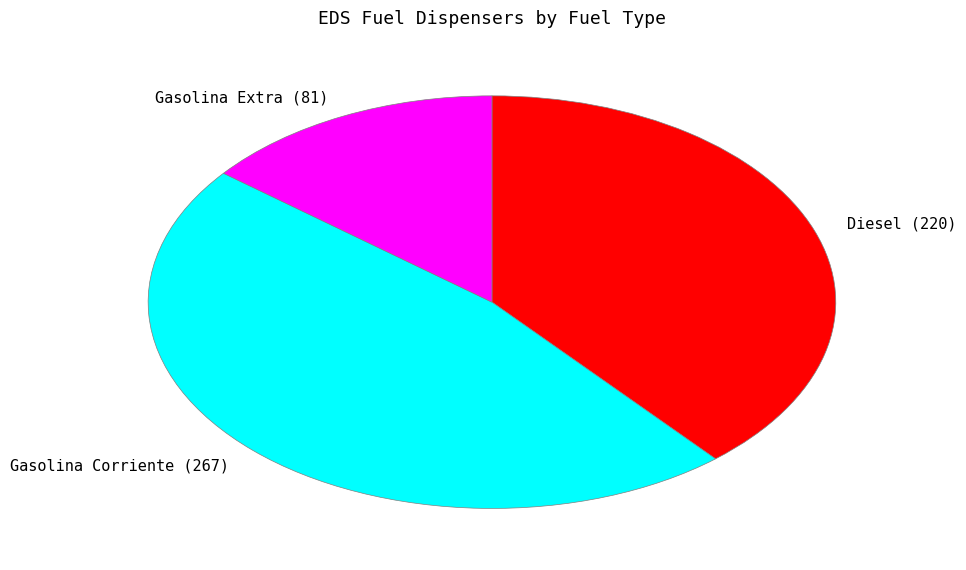

How many segments does this pie chart have?

3